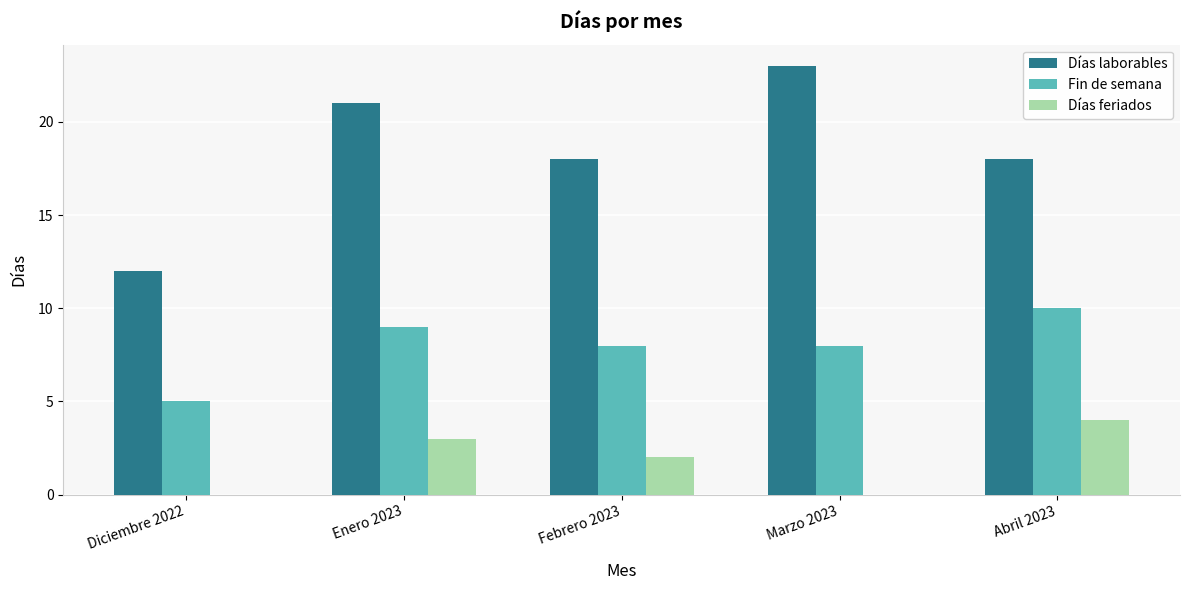

Which label corresponds to the largest value in the chart?

Marzo 2023